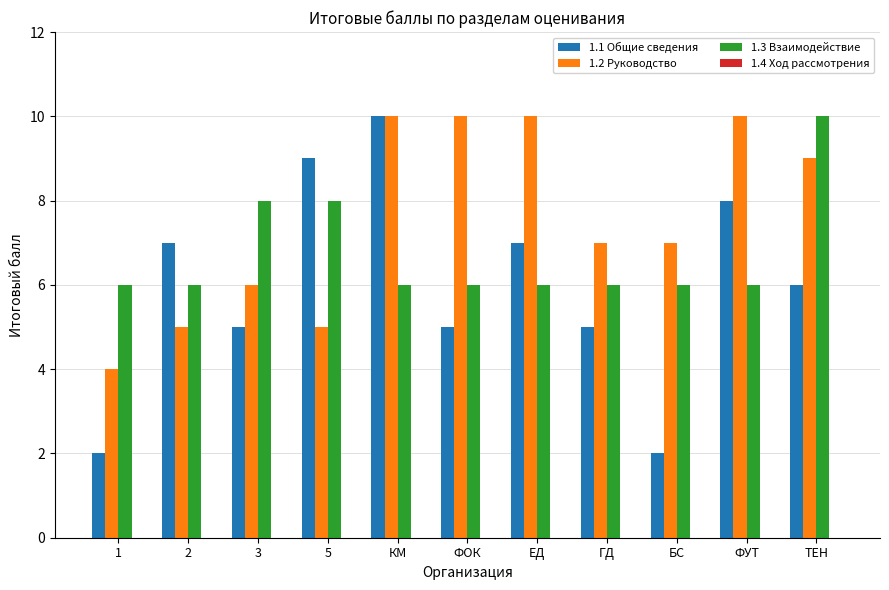

How many categories are shown in the chart?

11